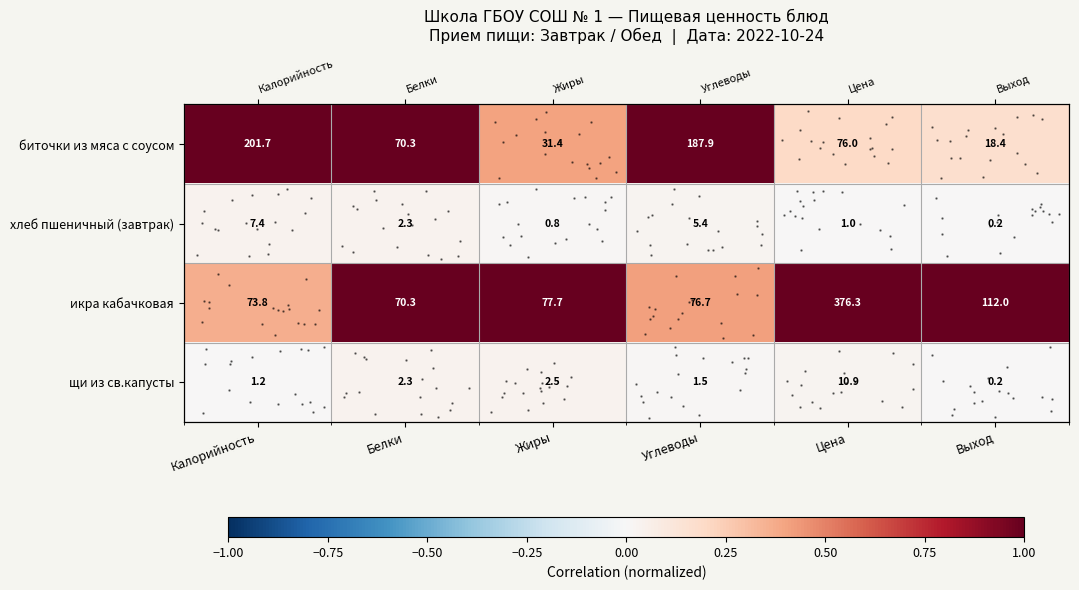

Between Калорийность and Цена, which is larger?

Калорийность